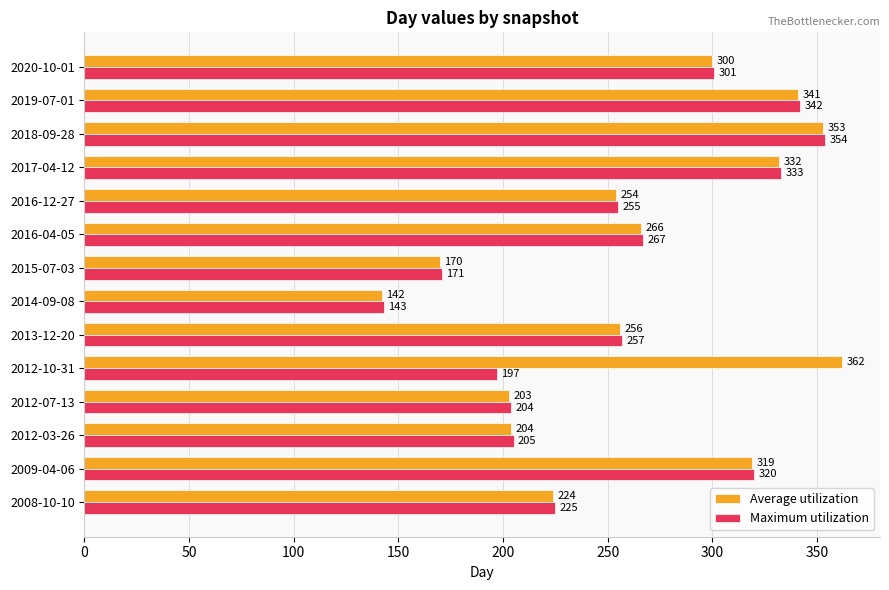

List the series in order of their overall mean, highest first.

Average utilization, Maximum utilization